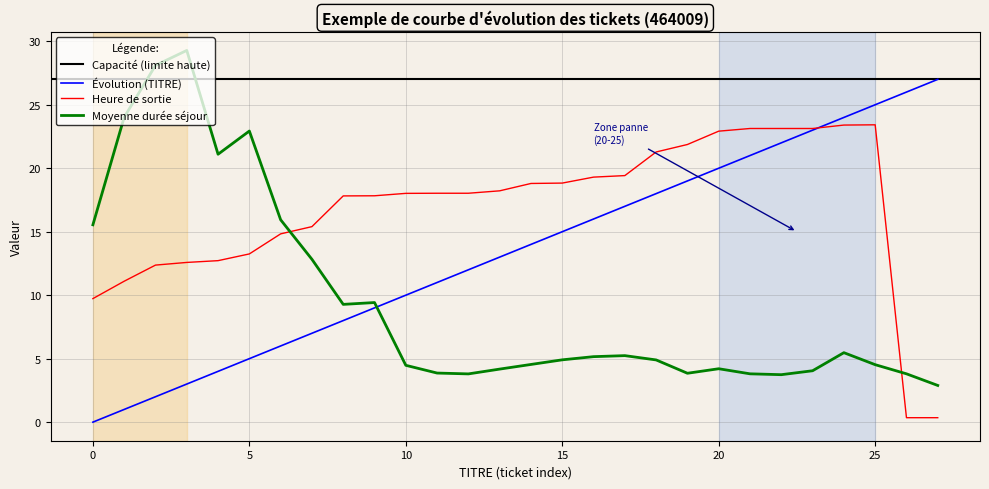

What is the sum of the TITRE values at 25 and 4?

29.0